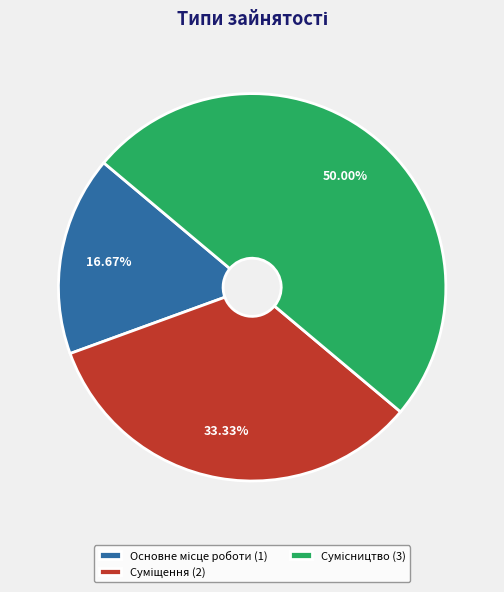

Rank the categories by value from lowest to highest.

Основне місце роботи, Суміщення, Сумісництво